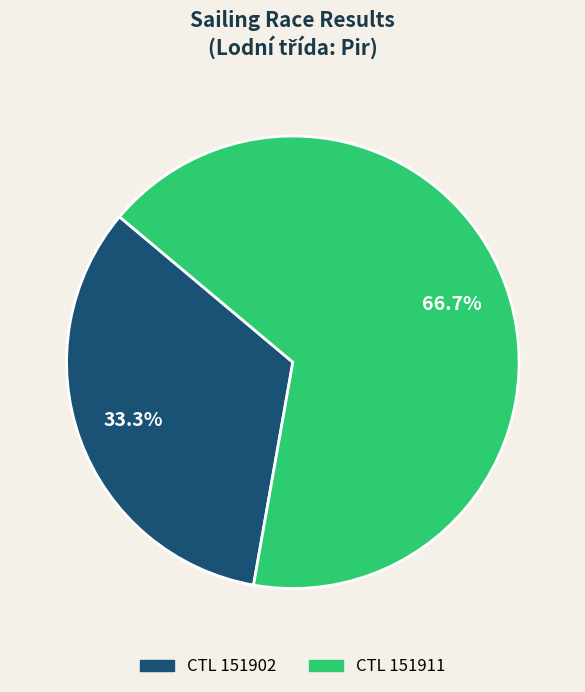

Does any single category account for the majority?

Yes